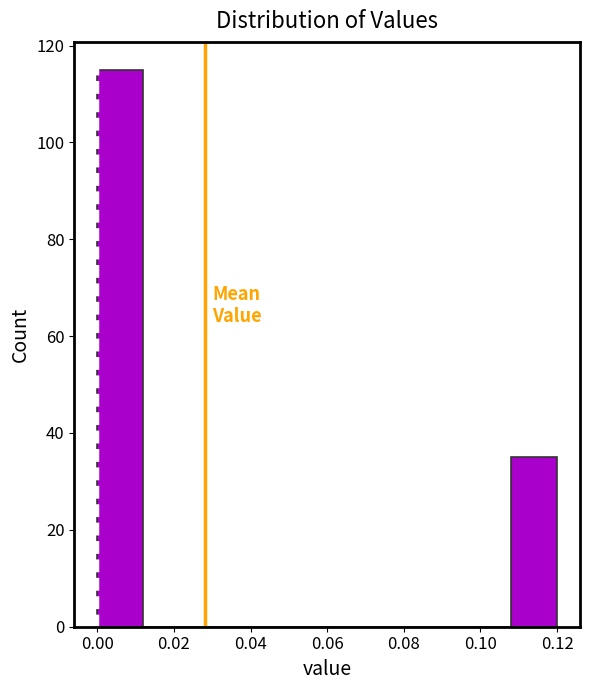

Reading left to right, list every bar in this chart as the range it spans on the x-axis followed by its height. The values are not printed on the chart, so give them approximately, as read against the axis.

0.000 to 0.012: 116
0.012 to 0.024: 0
0.024 to 0.036: 0
0.036 to 0.048: 0
0.048 to 0.060: 0
0.060 to 0.072: 0
0.072 to 0.084: 0
0.084 to 0.096: 0
0.096 to 0.108: 0
0.108 to 0.120: 36